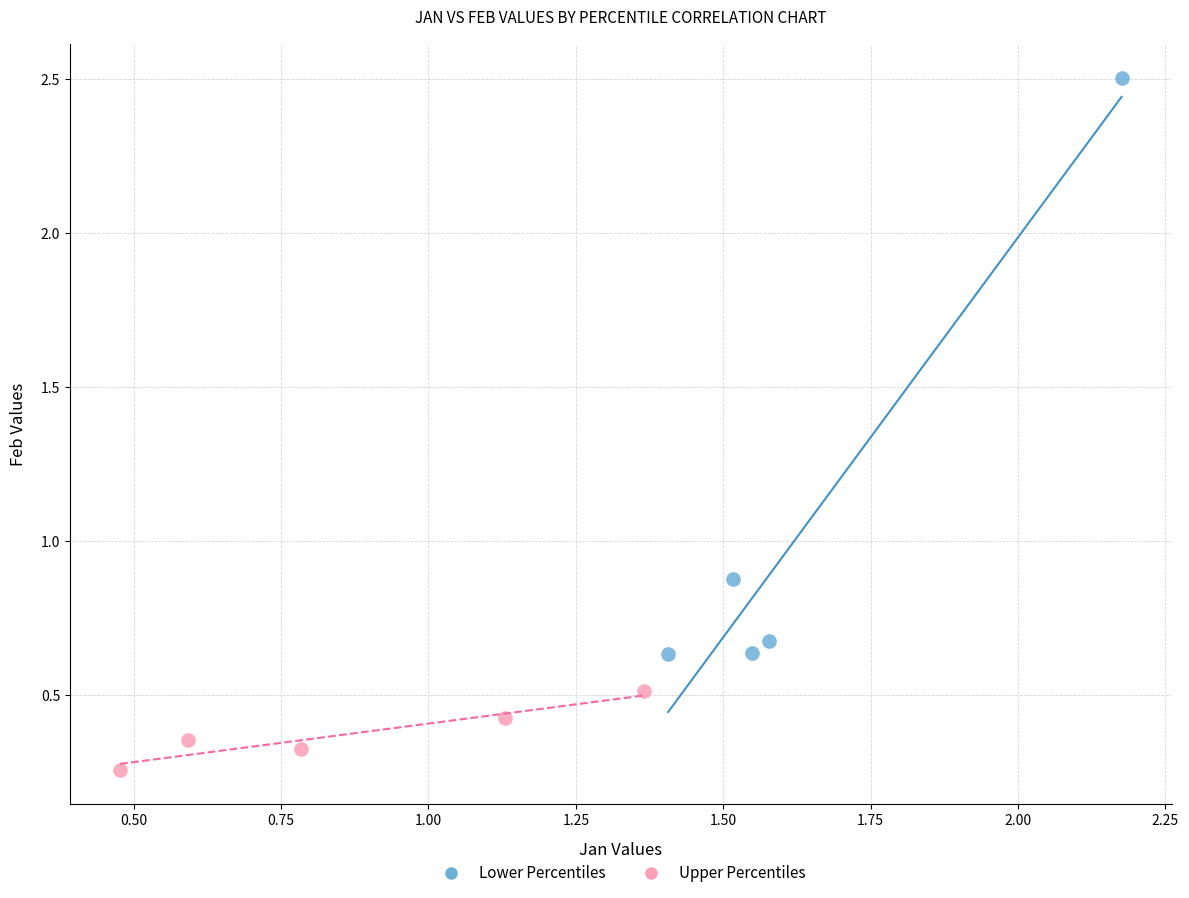

Which series contains the lowest Y value?

Upper Percentiles